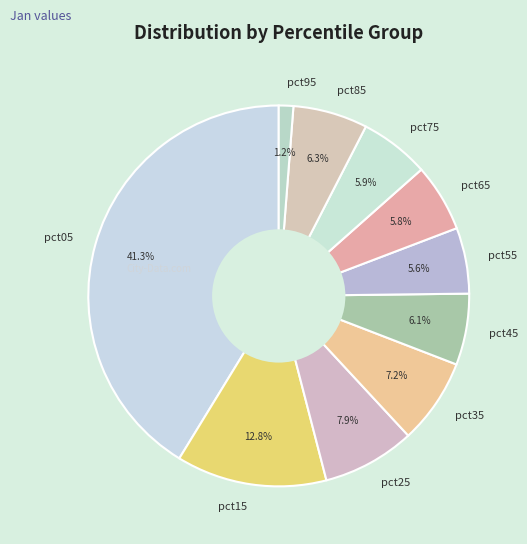

Does any single category account for the majority?

No